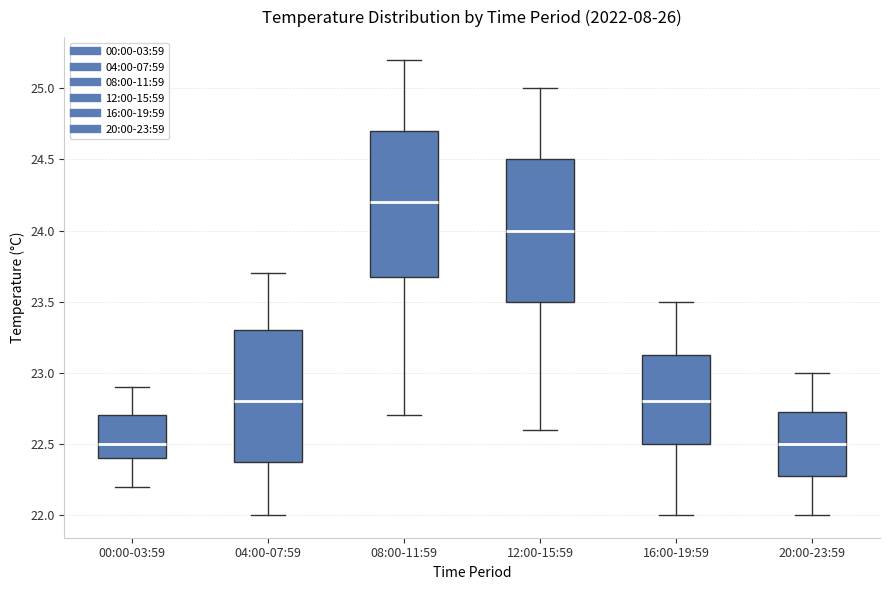

Reading left to right, read every box against the y-axis: the position of its median line, the range the box covers, and the ends of its whiskers. The values are not printed on the chart, so give them approximately, as read against the axis.

00:00-03:59: median 22.50, box 22.40 to 22.70, whiskers 22.20 to 22.90
04:00-07:59: median 22.80, box 22.40 to 23.30, whiskers 22.00 to 23.70
08:00-11:59: median 24.20, box 23.70 to 24.70, whiskers 22.70 to 25.20
12:00-15:59: median 24.00, box 23.50 to 24.50, whiskers 22.60 to 25.00
16:00-19:59: median 22.80, box 22.50 to 23.15, whiskers 22.00 to 23.50
20:00-23:59: median 22.50, box 22.30 to 22.75, whiskers 22.00 to 23.00